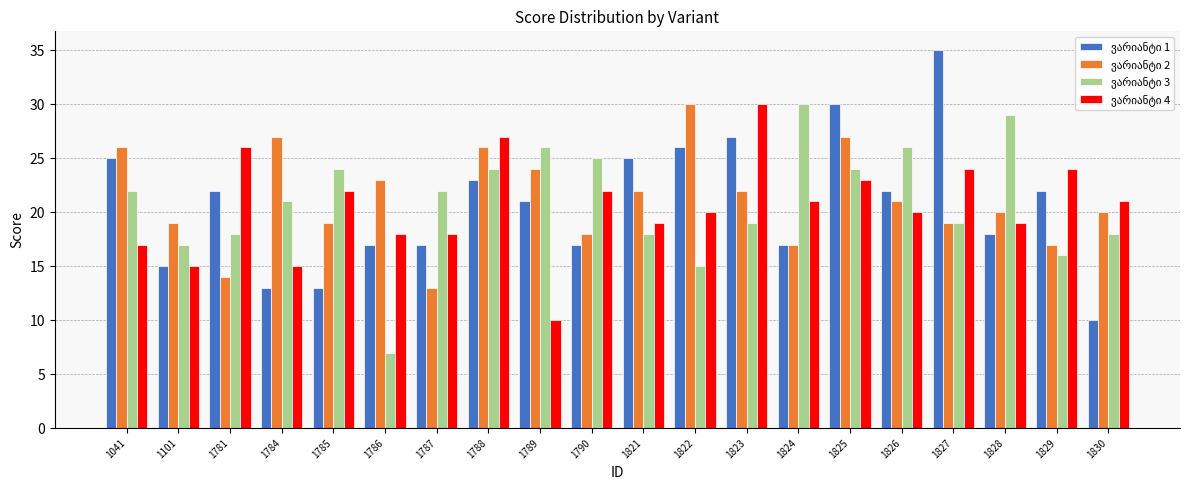

What is the difference between the highest and lowest values at 1829?

8